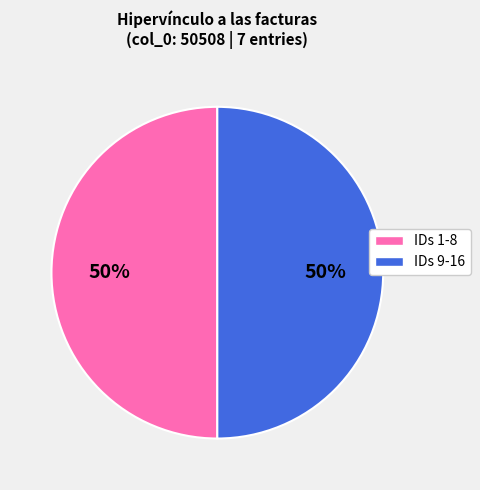

True or false: IDs 9-16 accounts for 63% of the total.

False